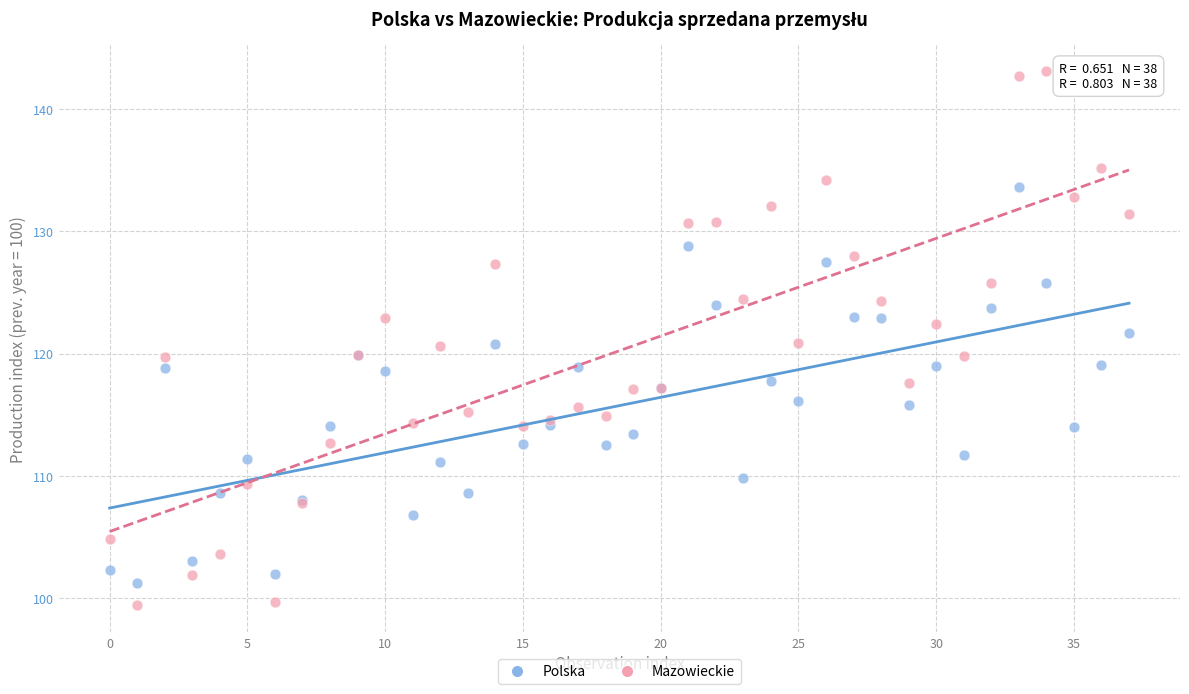

Which series contains the highest Y value?

Mazowieckie